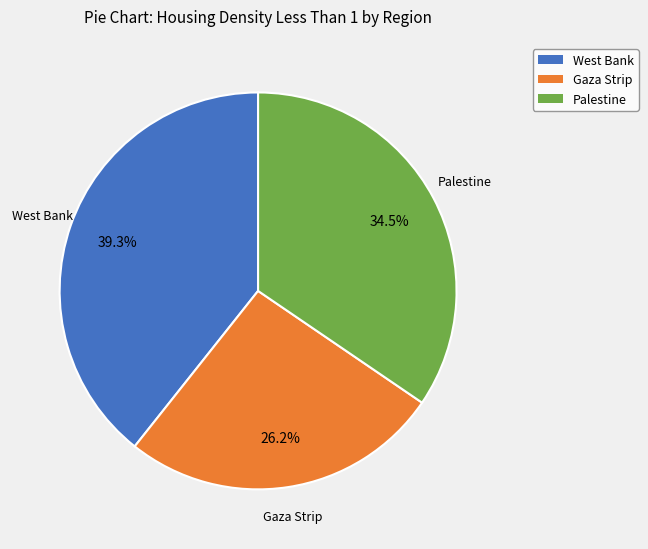

What percentage do West Bank and Palestine together represent?

73.8%